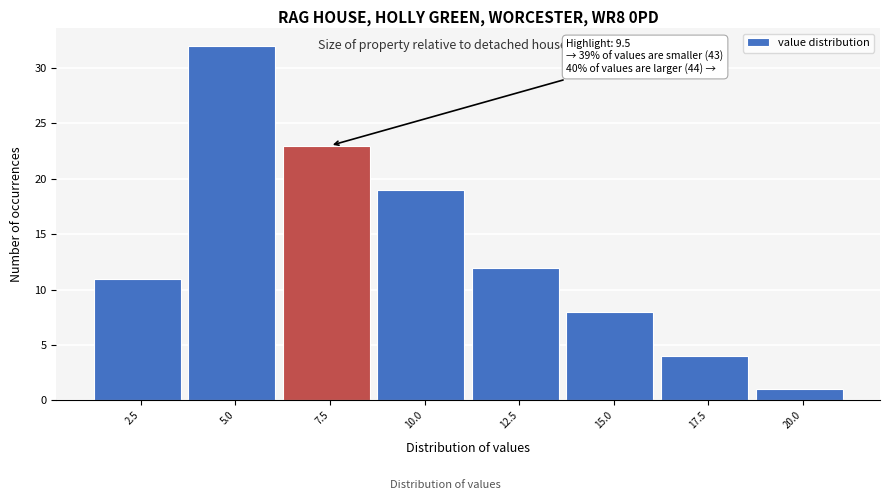

Reading left to right, list all the values displayed in this chart.

2.5=11	5.0=32	7.5=23	10.0=19	12.5=12	15.0=8	17.5=4	20.0=1